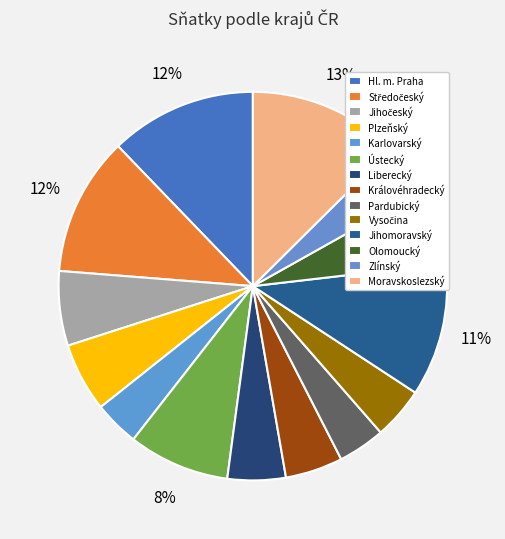

How many segments does this pie chart have?

14